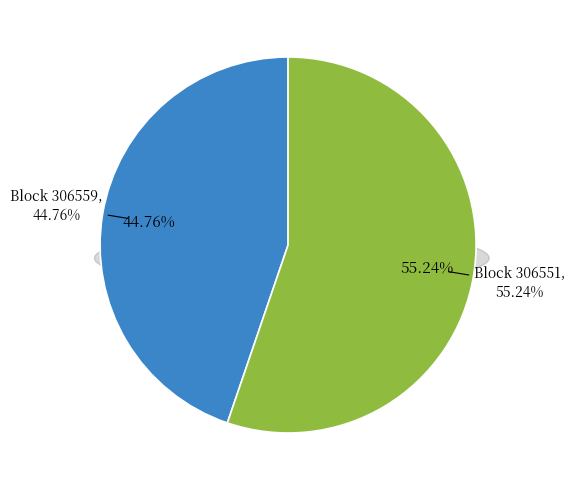

Which slice is the largest?

306551